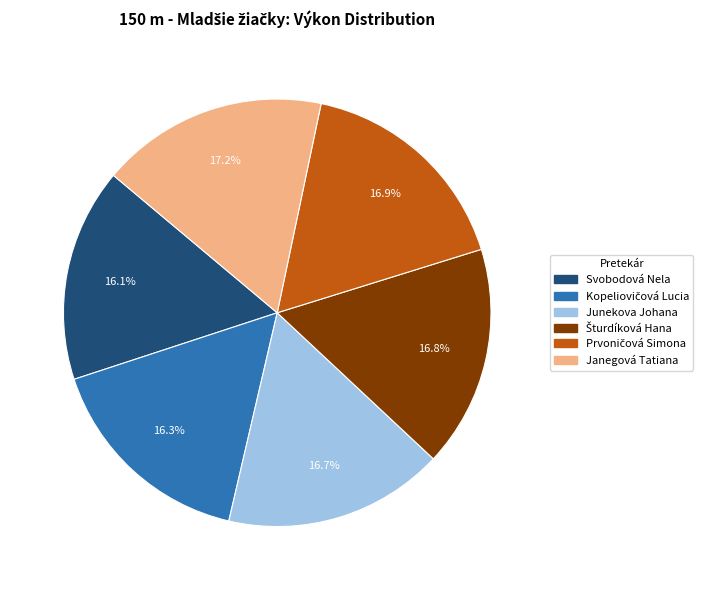

Combined, what portion of the pie is Janegová Tatiana and Svobodová Nela?

33.3%